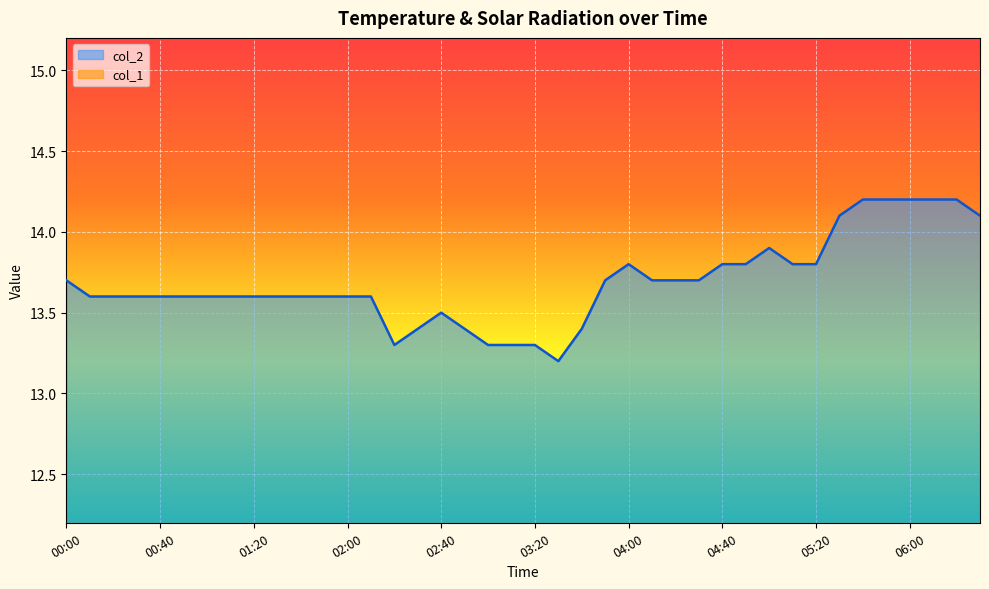

What is the maximum value for col_1?

12.2